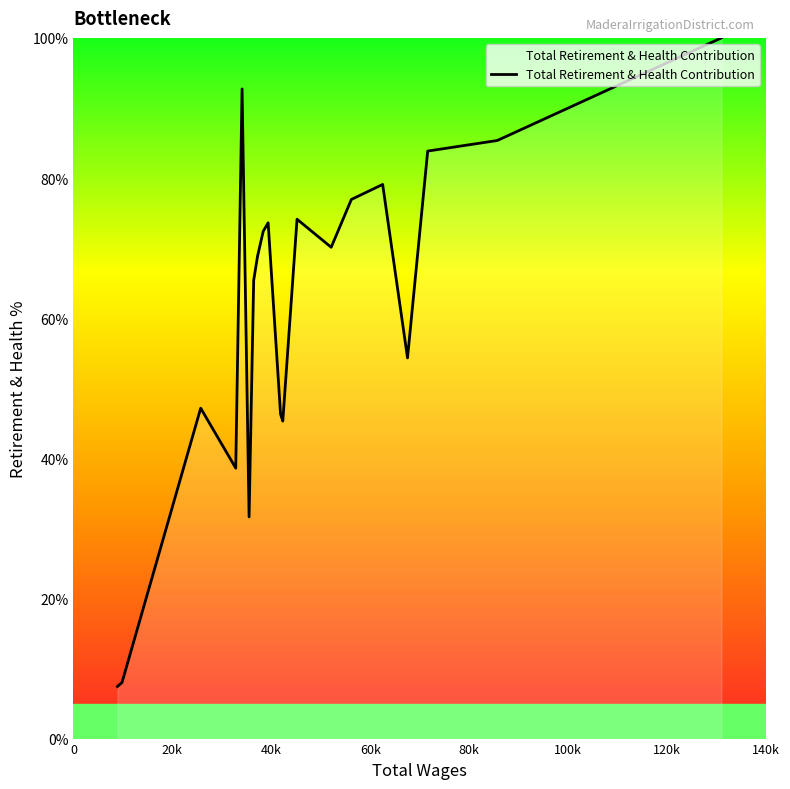

Count the number of categories in the chart.

20